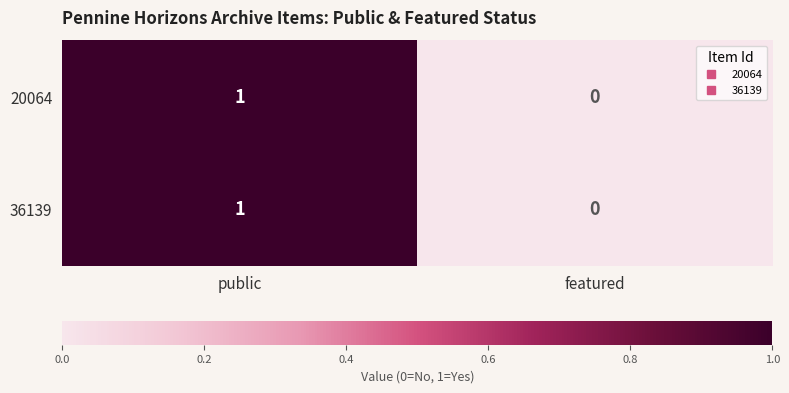

Reading right to left, what are all the values shown in this chart?

20064: 0	1
36139: 0	1